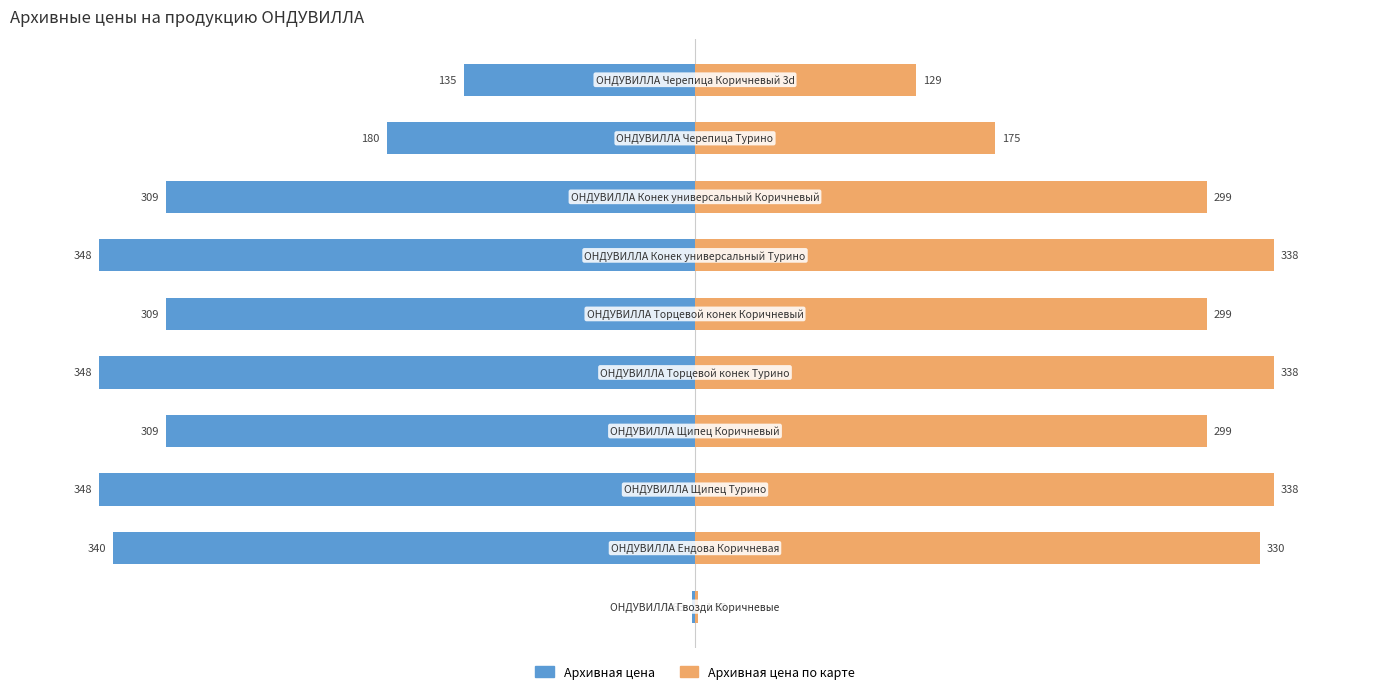

What are all the series names shown in the legend?

Архивная цена, Архивная цена по карте